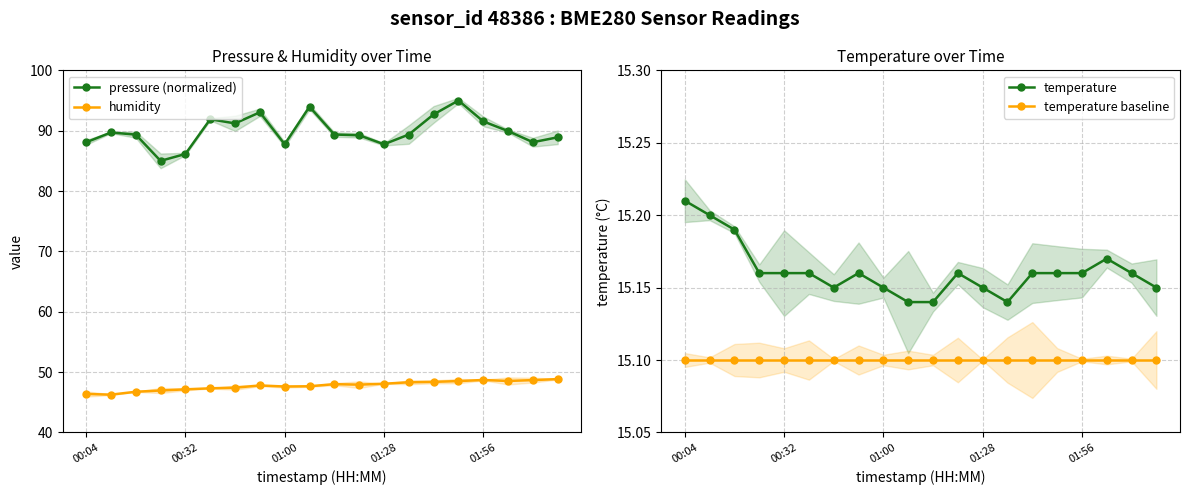

True or false: pressure (normalized) has more than 0 points higher than both neighbors.

True